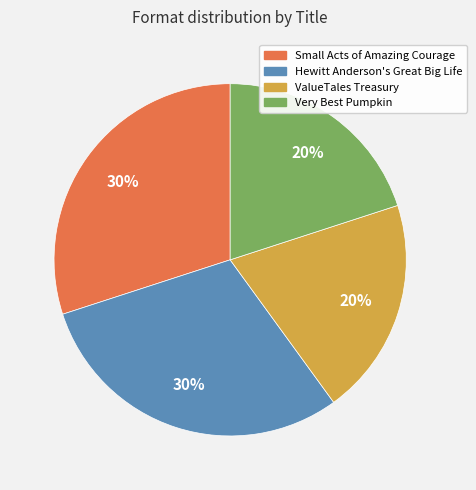

Approximately how many times larger is the value at Hewitt Anderson's Great Big Life compared to ValueTales Treasury?

1.5